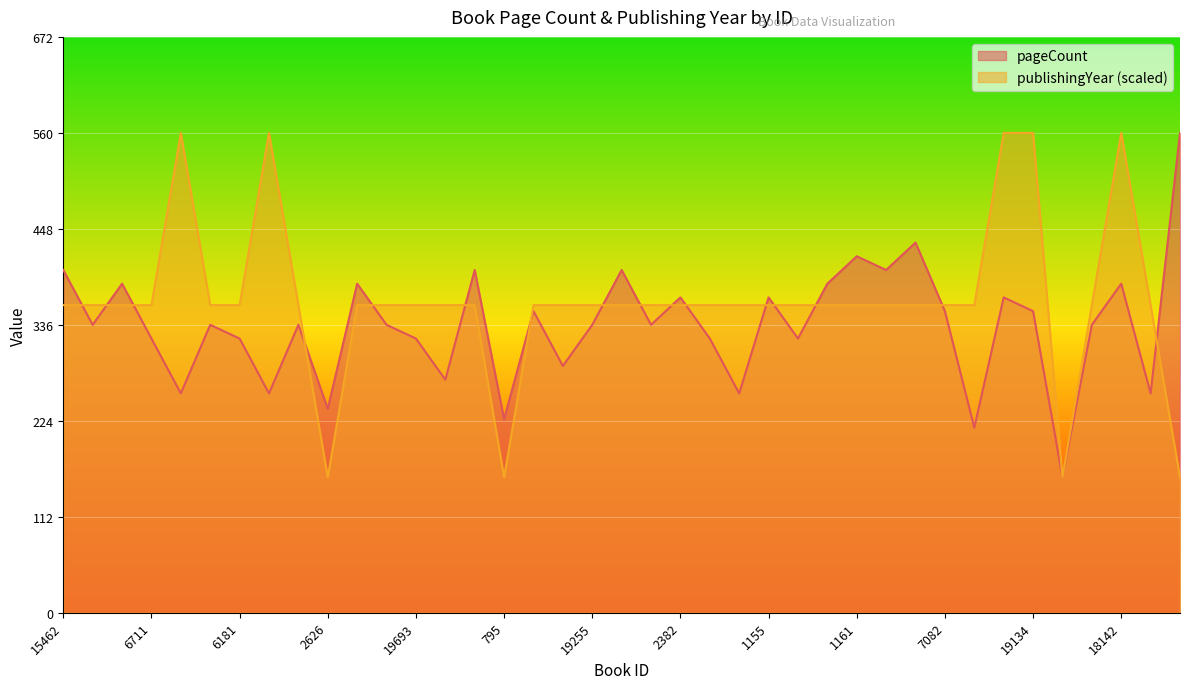

What is the average value of the pageCount series?

335